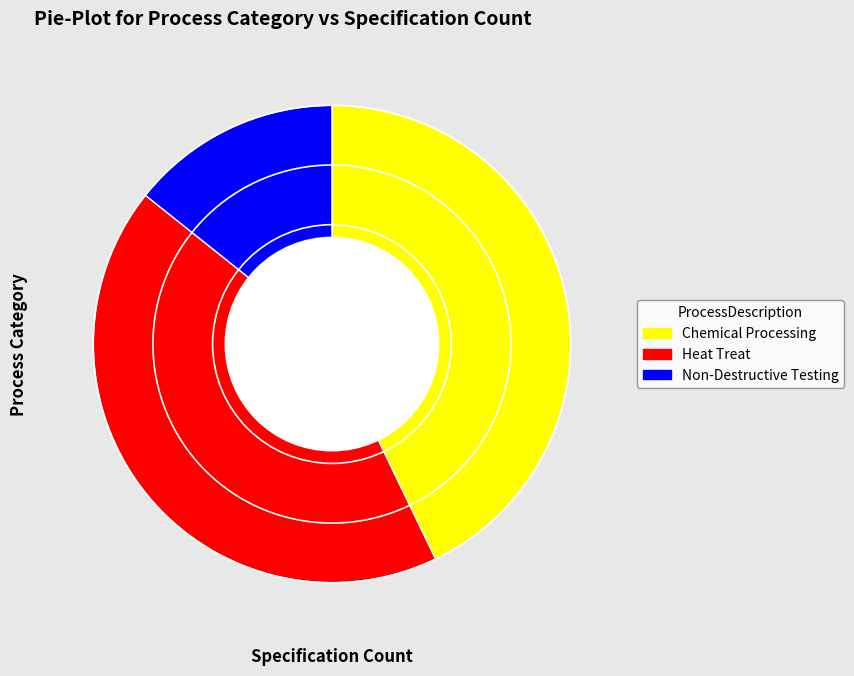

Is it true that Non-Destructive Testing is 14% of the pie?

True